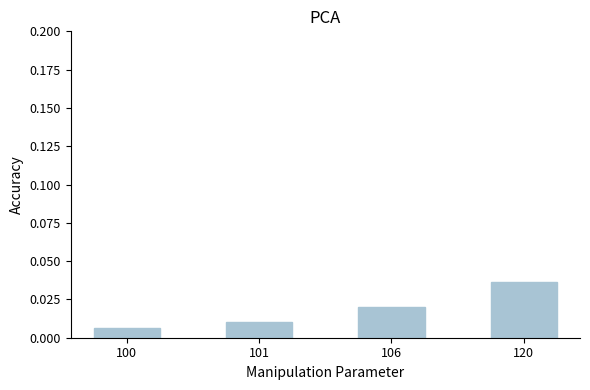

Are the bars grouped side by side (vs. stacked)?

No